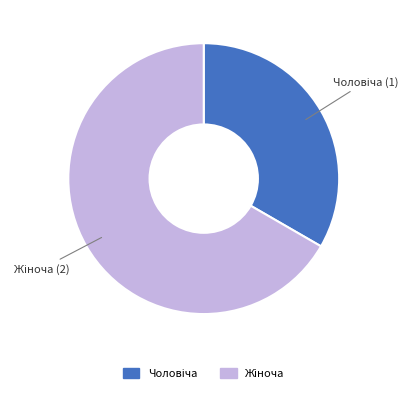

Is there a majority slice in this chart?

Yes